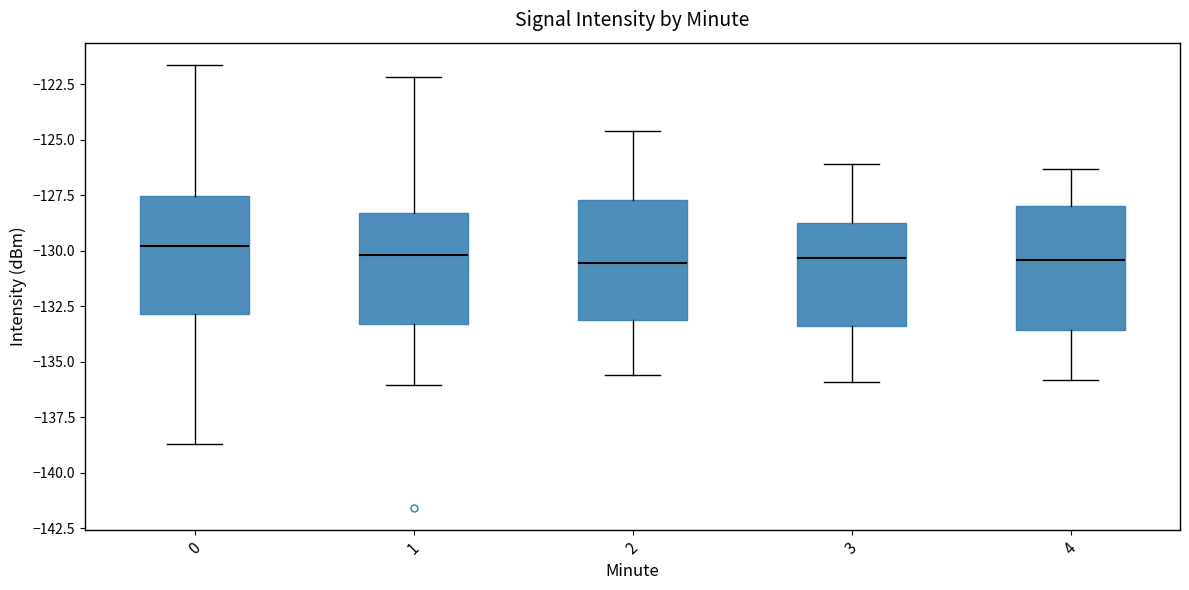

Reading left to right, transcribe this box plot: for each box, give where its median line is, the range the box spans, and where its two whiskers end, as read against the y-axis. The values are not printed on the chart, so give them approximately, as read against the axis.

0: median -130.0, box -133.0 to -127.5, whiskers -138.5 to -121.5
1: median -130.0, box -133.5 to -128.5, whiskers -136.0 to -122.0
2: median -130.5, box -133.0 to -127.5, whiskers -135.5 to -124.5
3: median -130.5, box -133.5 to -128.5, whiskers -136.0 to -126.0
4: median -130.5, box -133.5 to -128.0, whiskers -136.0 to -126.5